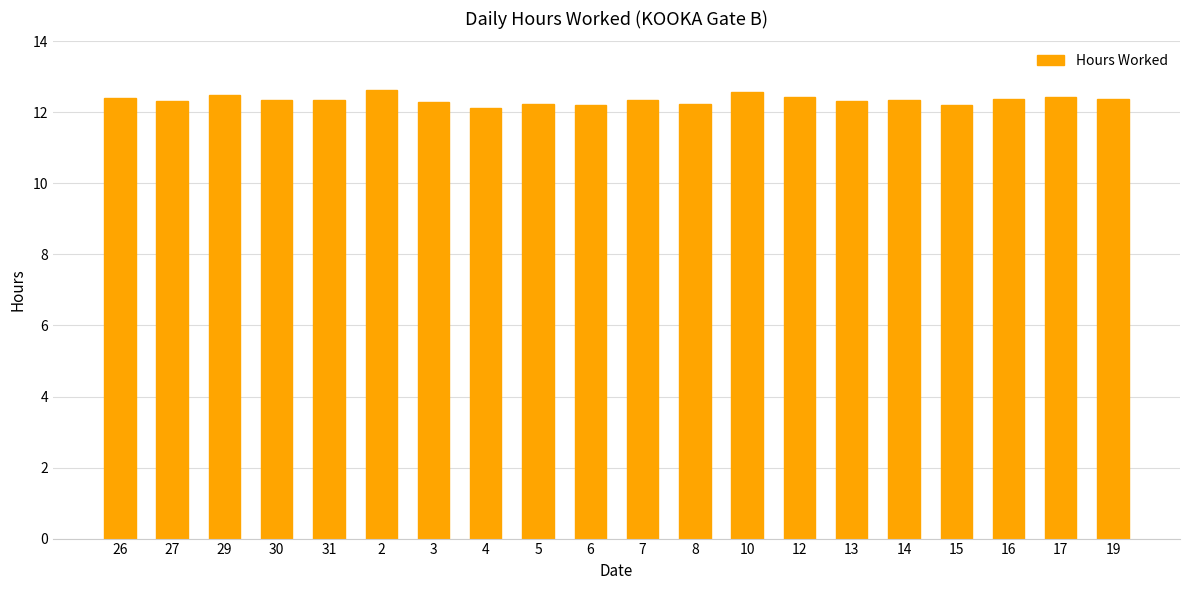

The value at 27 is 12.3. True or false?

True